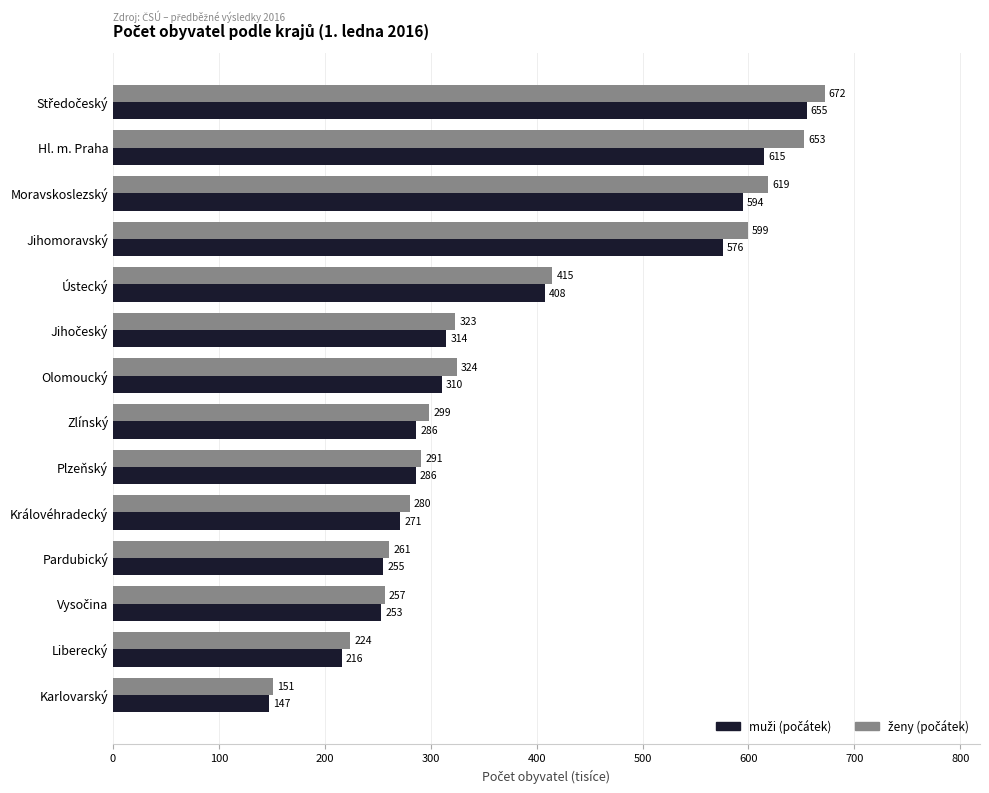

Which label corresponds to the smallest value in the chart?

Karlovarský